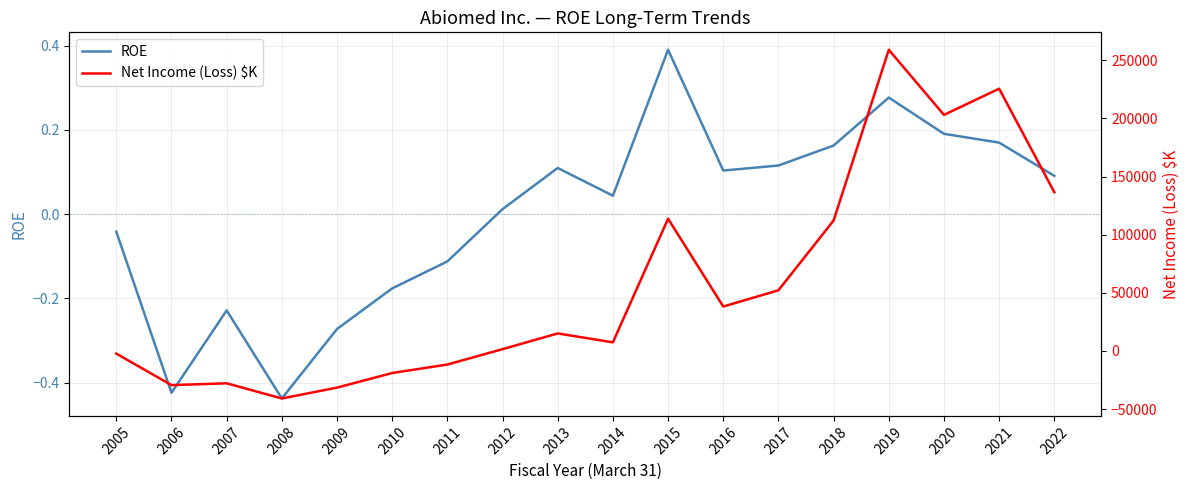

Where is the first local maximum for ROE?

2007